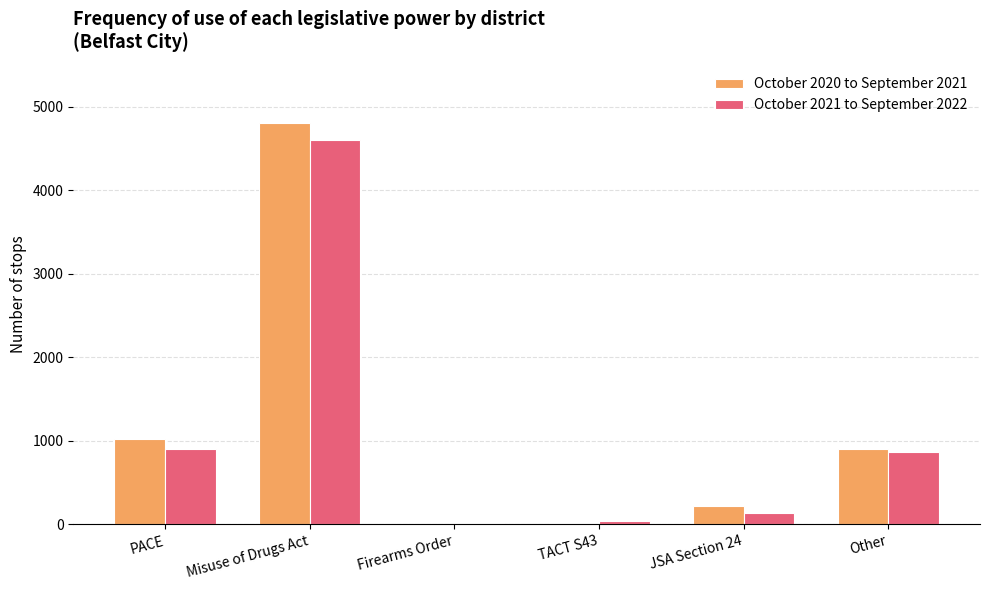

Where does the October 2021 to September 2022 series first go above 871?

PACE